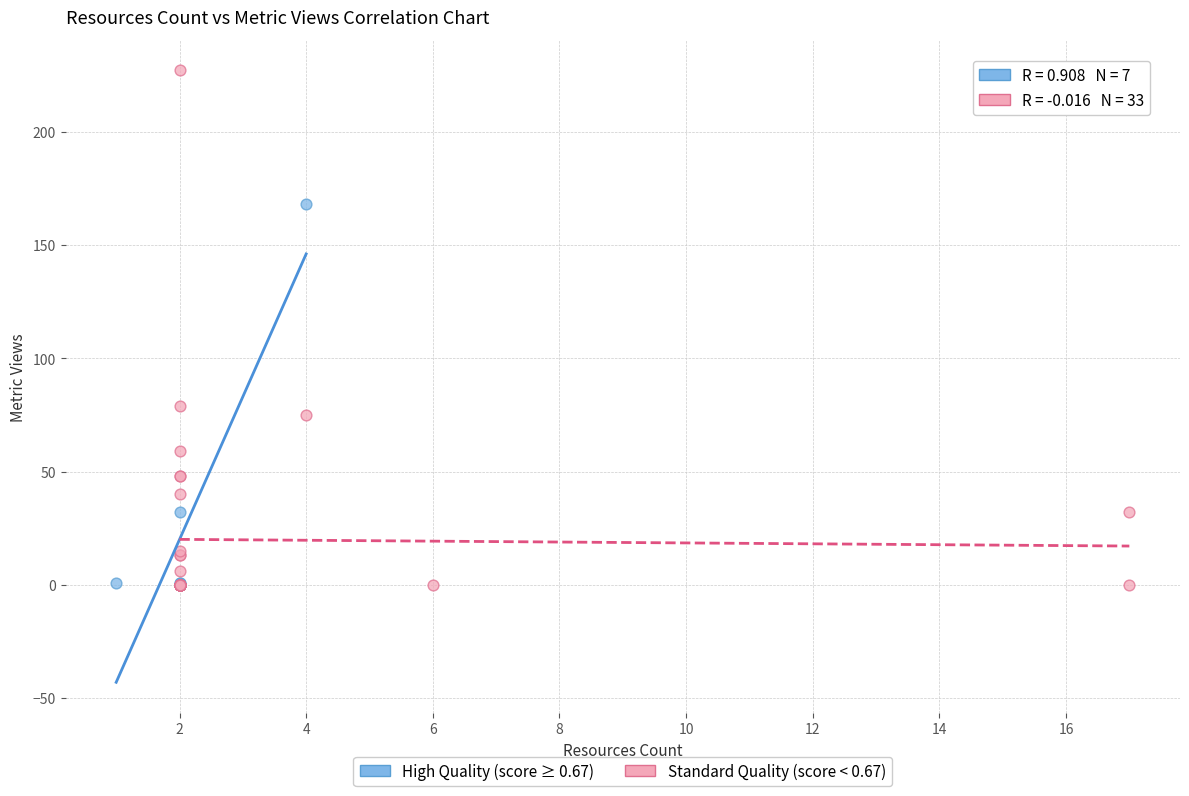

What are all the series names shown in the legend?

High Quality (score ≥ 0.67), Standard Quality (score < 0.67)